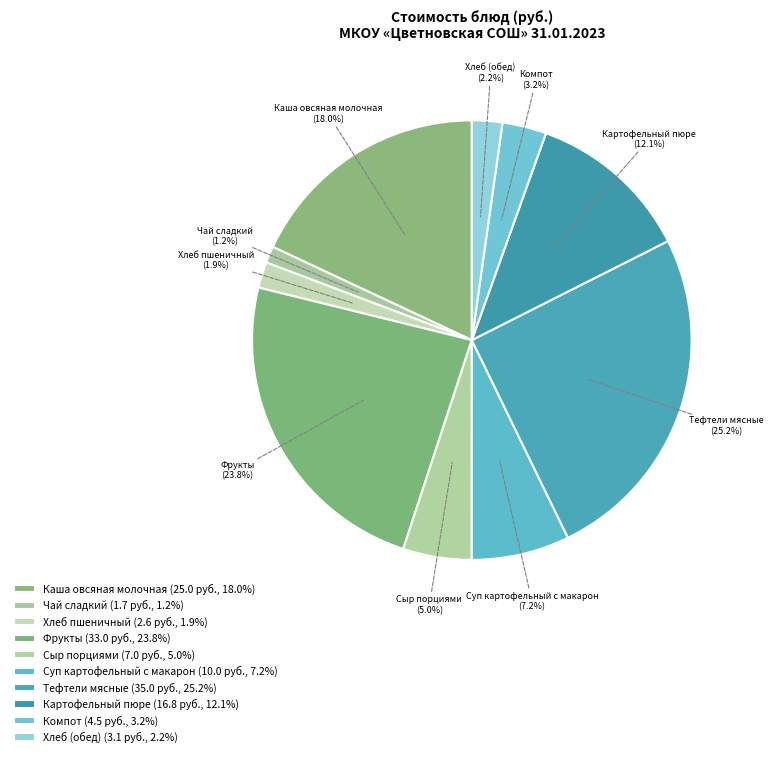

How many slices are in this pie chart?

10